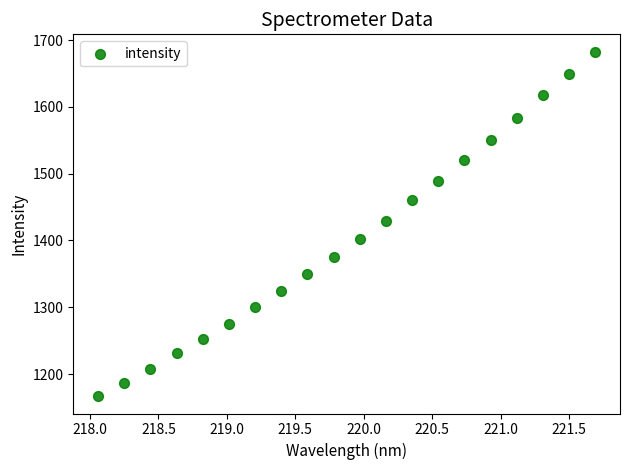

What Y value in the scatter plot is closest to 1424?

1429.7